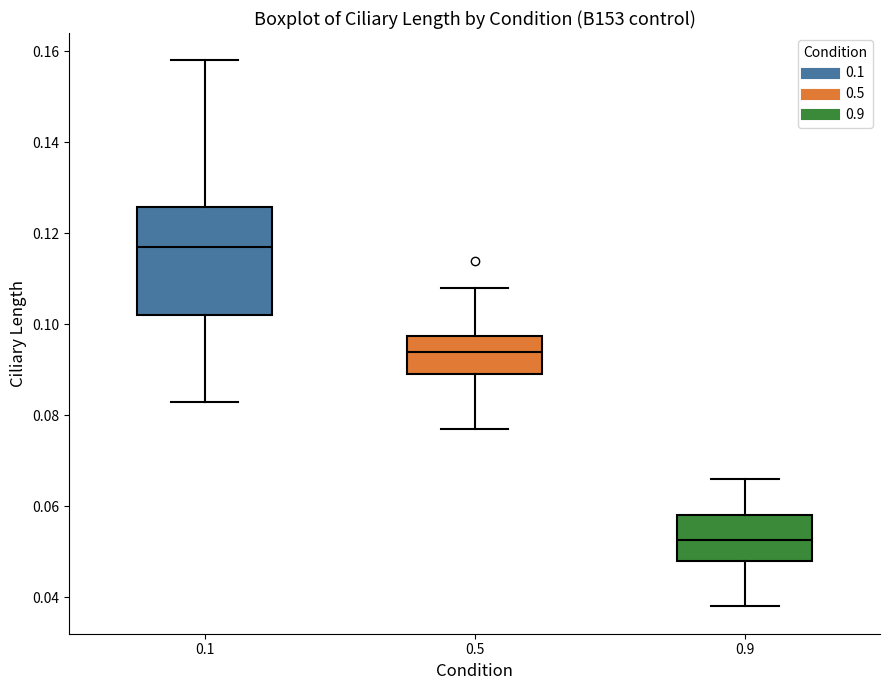

Comparing the boxes themselves (not the whiskers), which one is the tallest?

0.1